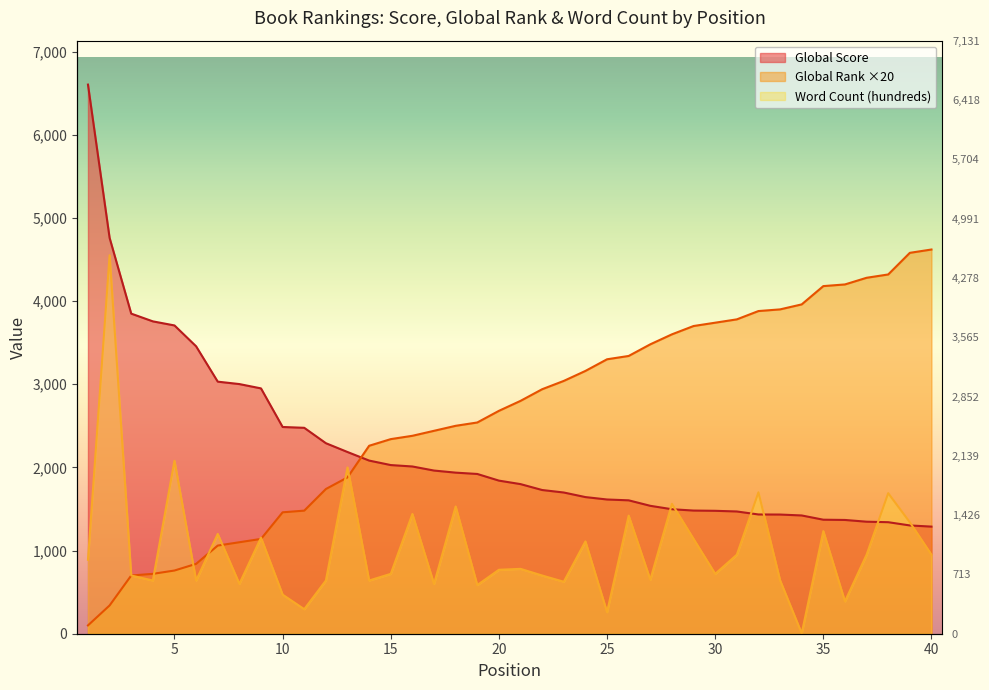

Where is the first local maximum for Word Count (hundreds)?

2